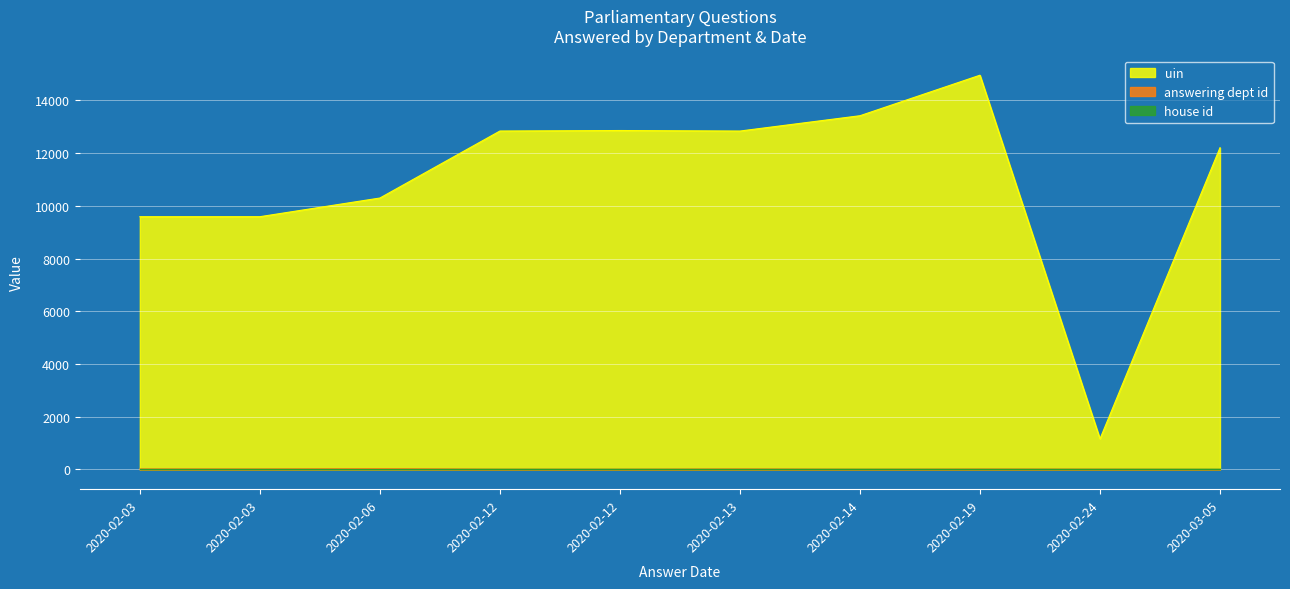

What is the sum of all answering dept id values?

126